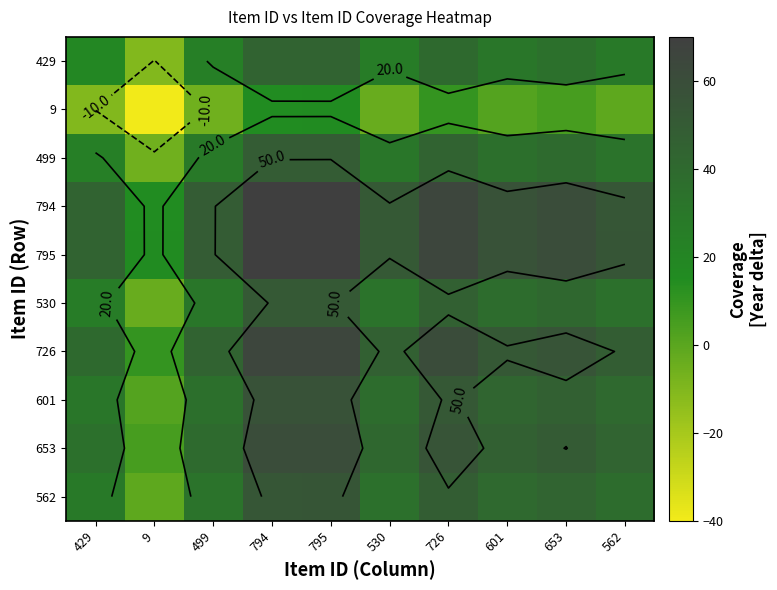

How many series are shown in this chart?

10